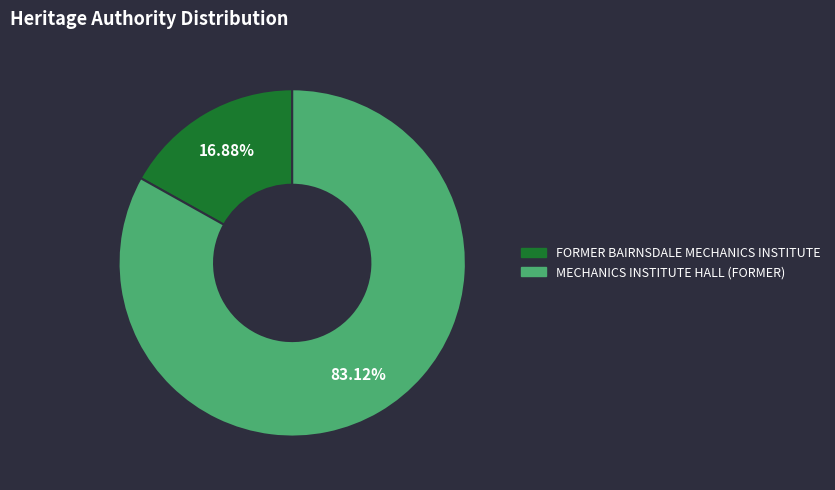

Which category has the smallest portion of the pie?

FORMER BAIRNSDALE MECHANICS INSTITUTE